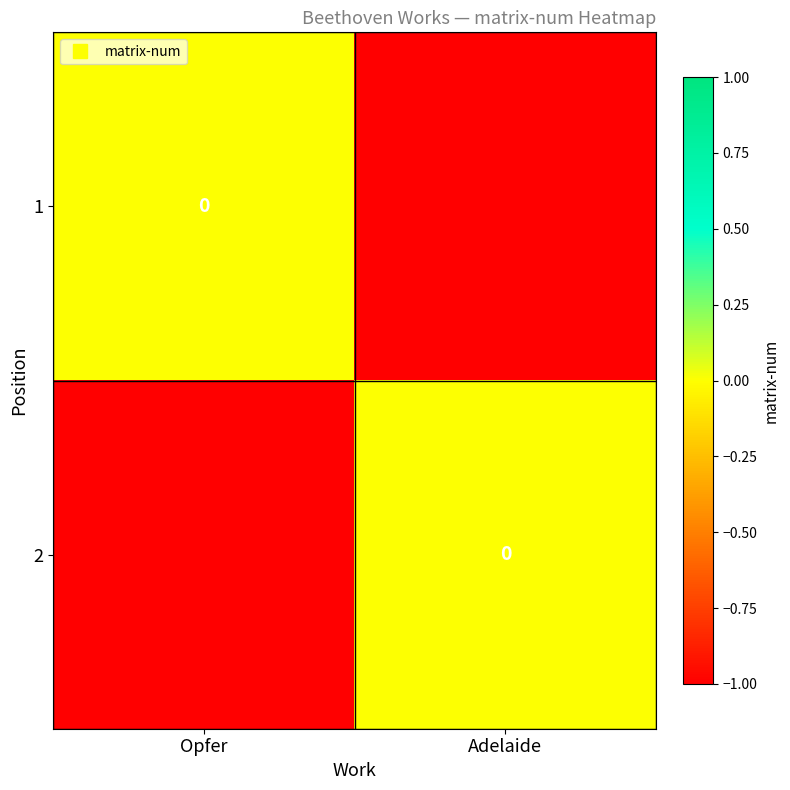

What is the spread (max minus min) of values at Adelaide?

1